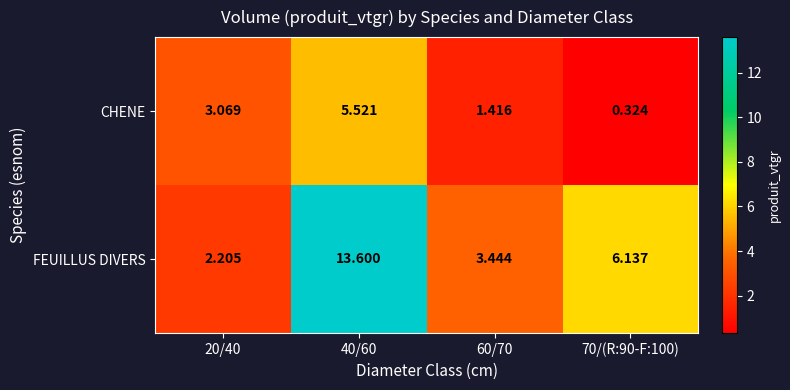

List the series in order of their peak value, lowest first.

CHENE, FEUILLUS DIVERS